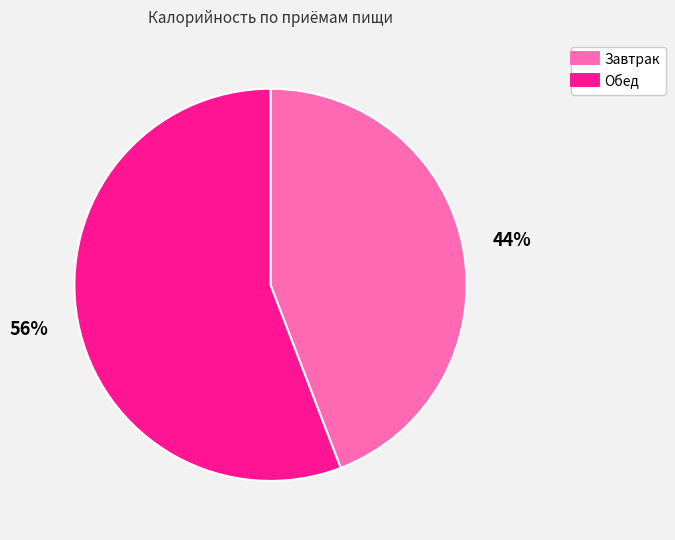

To the nearest percent, what is the difference between the largest and smallest slice percentages?

12%